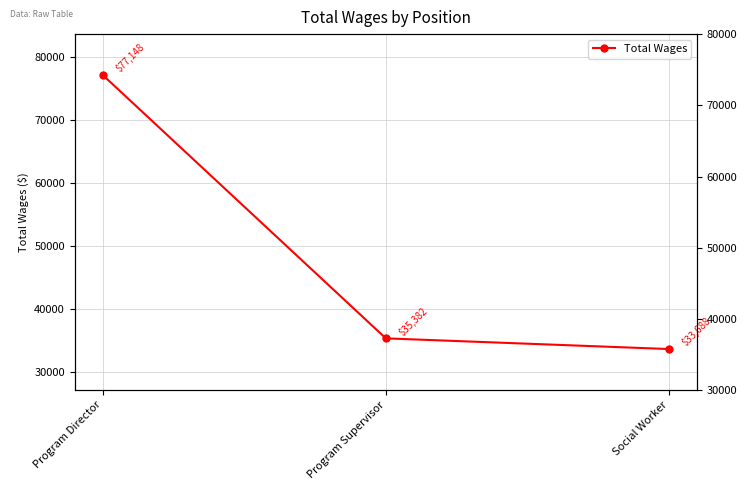

What is the label of the 3rd point from the left?

Social Worker